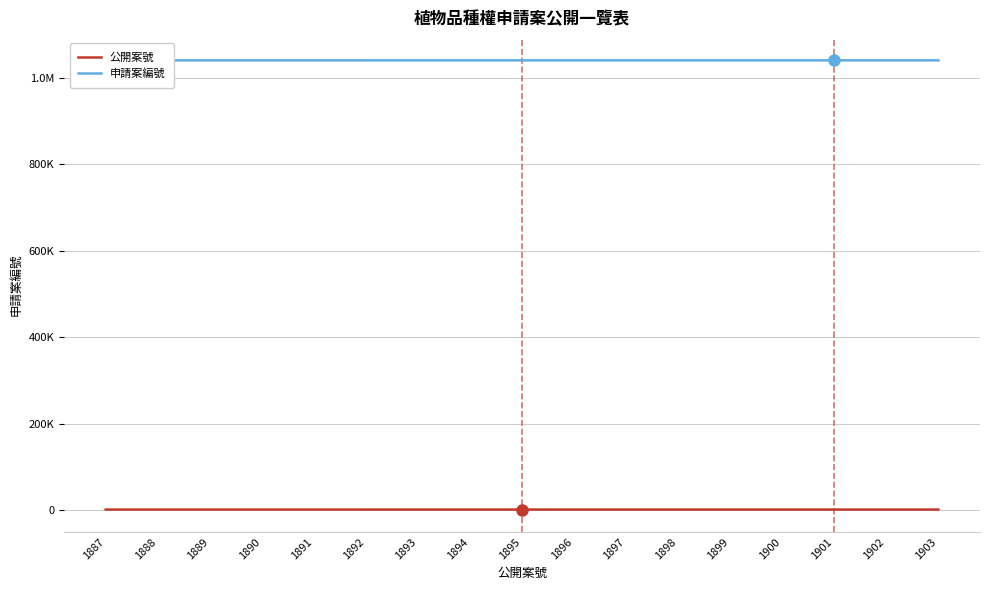

At which category is the sum across all series the highest?

1903